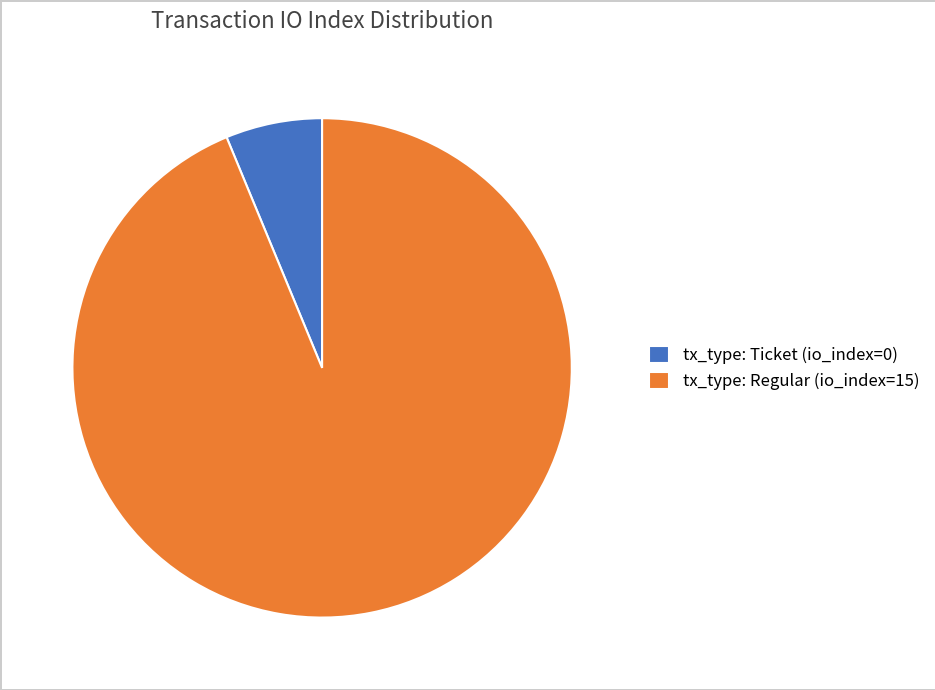

How many segments does this pie chart have?

2